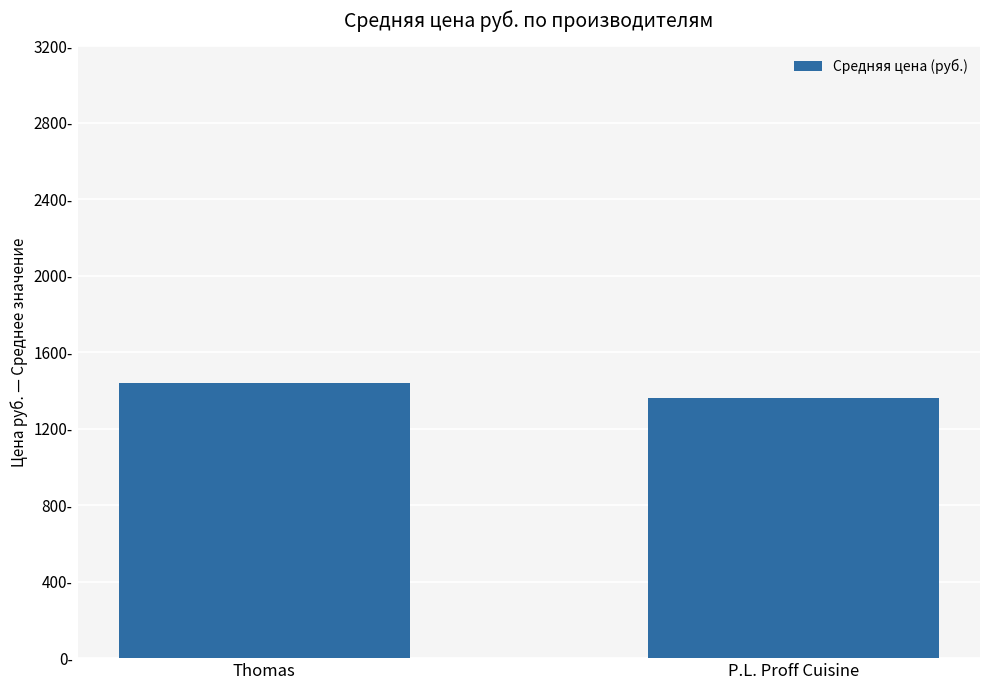

Reading left to right, transcribe all the data shown in this chart.

Thomas=1440.2	P.L. Proff Cuisine=1362.0